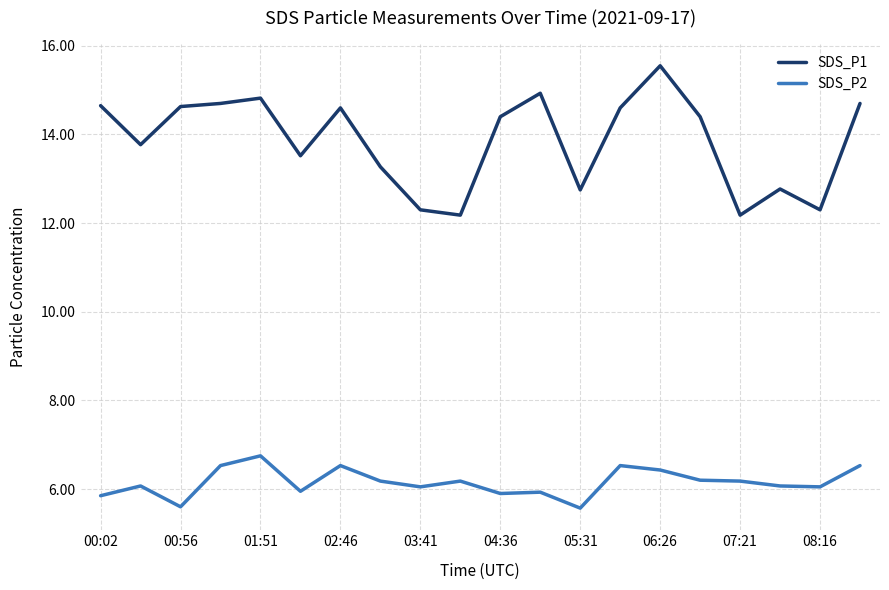

List the series in order of their overall mean, highest first.

SDS_P1, SDS_P2